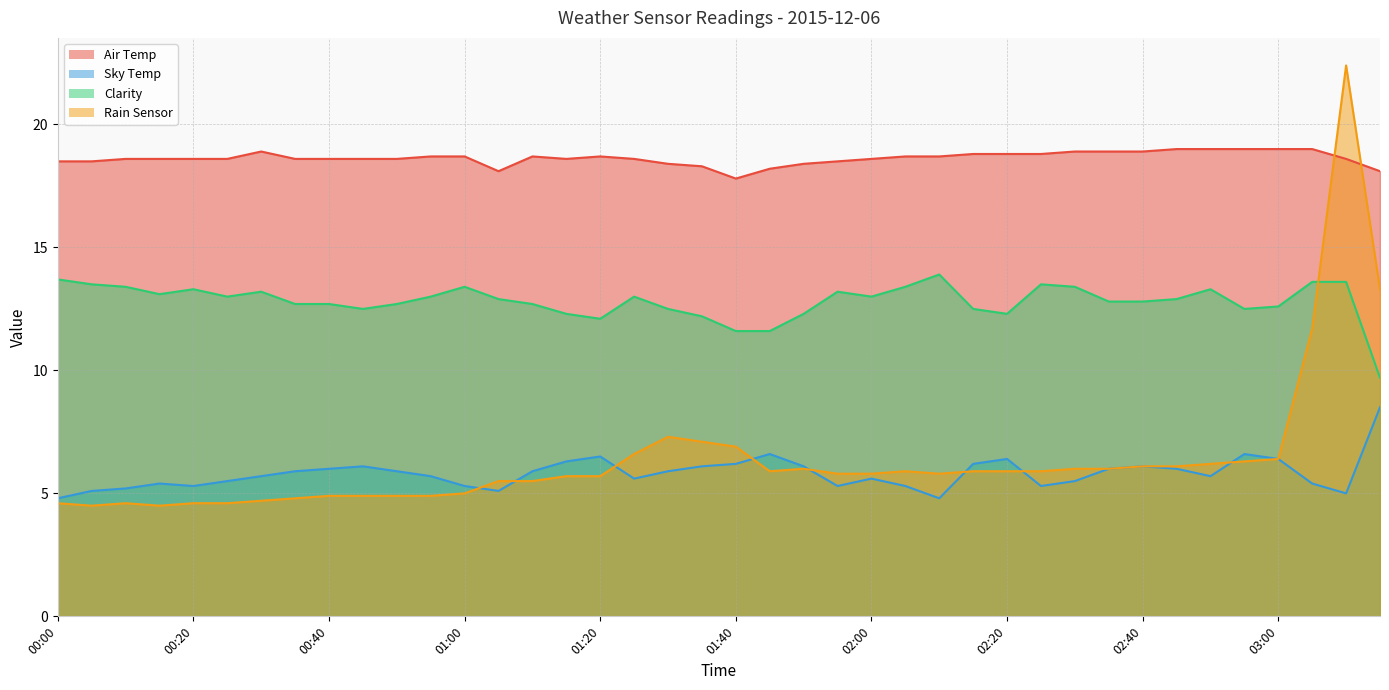

Is the value of Air Temp at 02:10 greater than the value of Rain Sensor at 01:20?

Yes